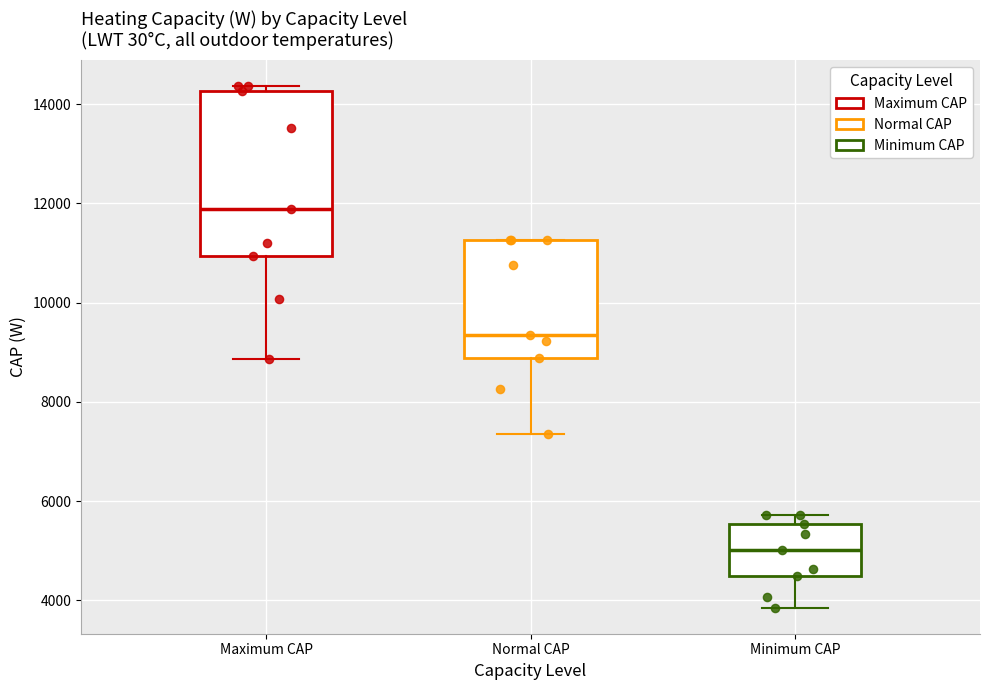

Comparing the boxes themselves (not the whiskers), which one is the tallest?

Maximum CAP